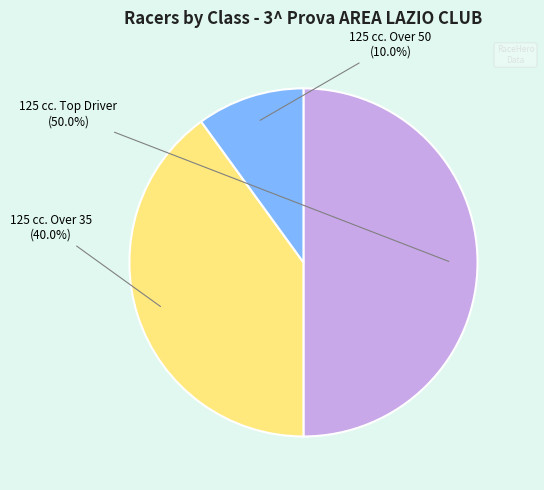

What is the largest slice in the pie chart?

125 cc. Top Driver